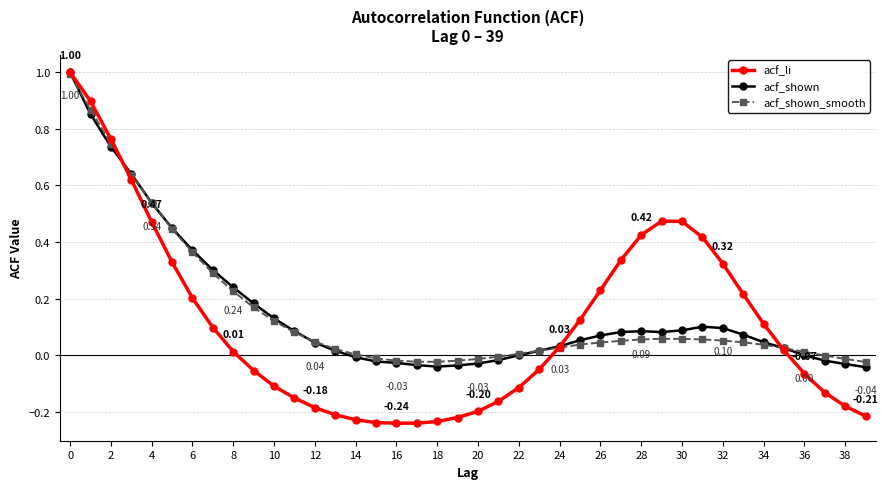

Which series has the largest range (max minus min)?

acf_li